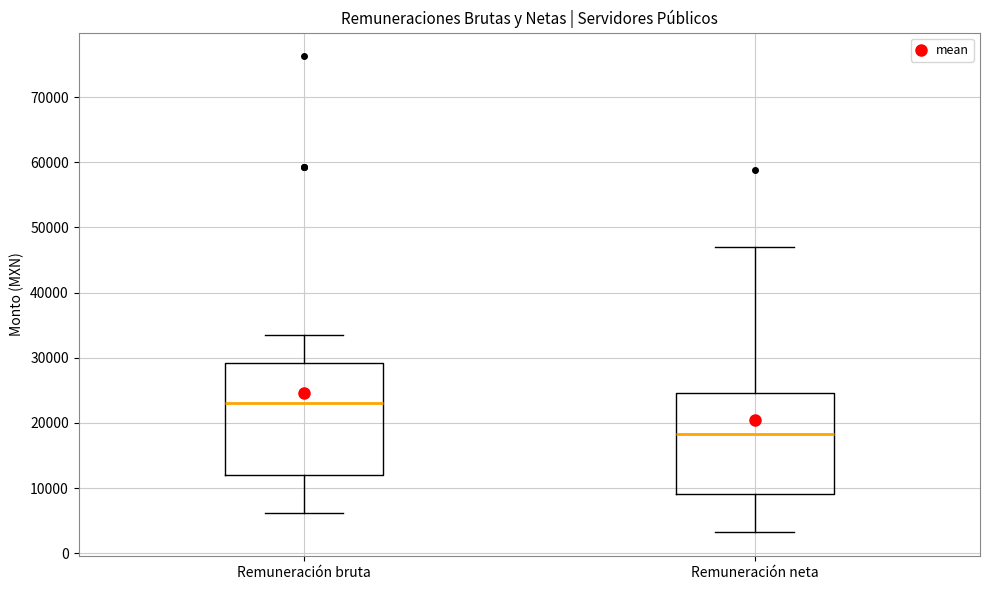

Reading left to right, transcribe this box plot: for each box, give where its median line is, the range the box spans, and where its two whiskers end, as read against the y-axis. The values are not printed on the chart, so give them approximately, as read against the axis.

Remuneración bruta: median 23000, box 12000 to 29000, whiskers 6000 to 33000
Remuneración neta: median 18000, box 9000 to 25000, whiskers 3000 to 47000